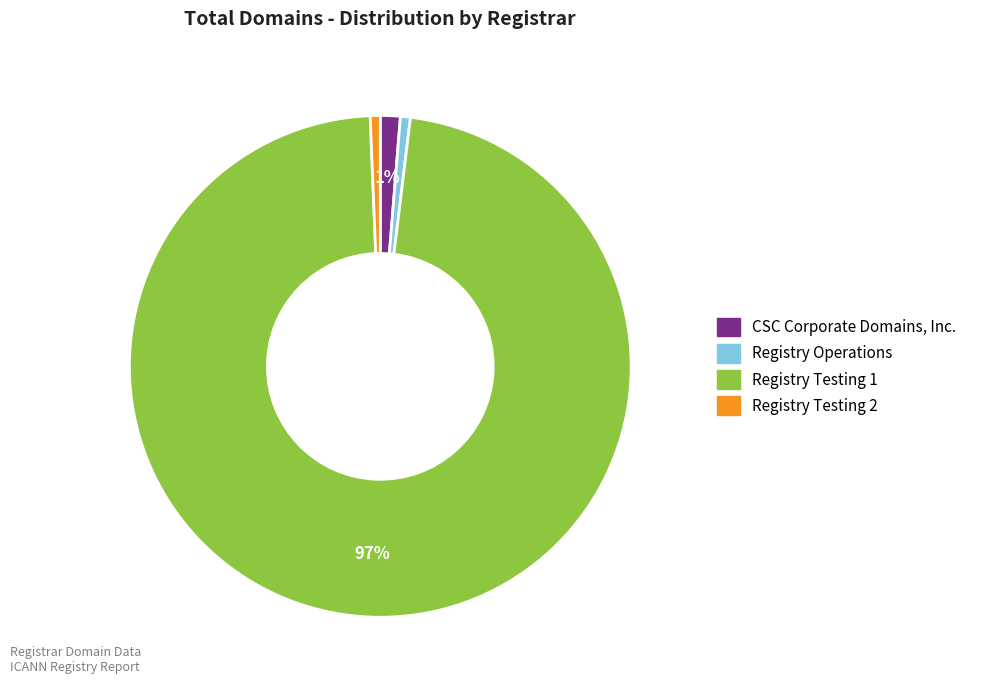

How many slices are in this pie chart?

4